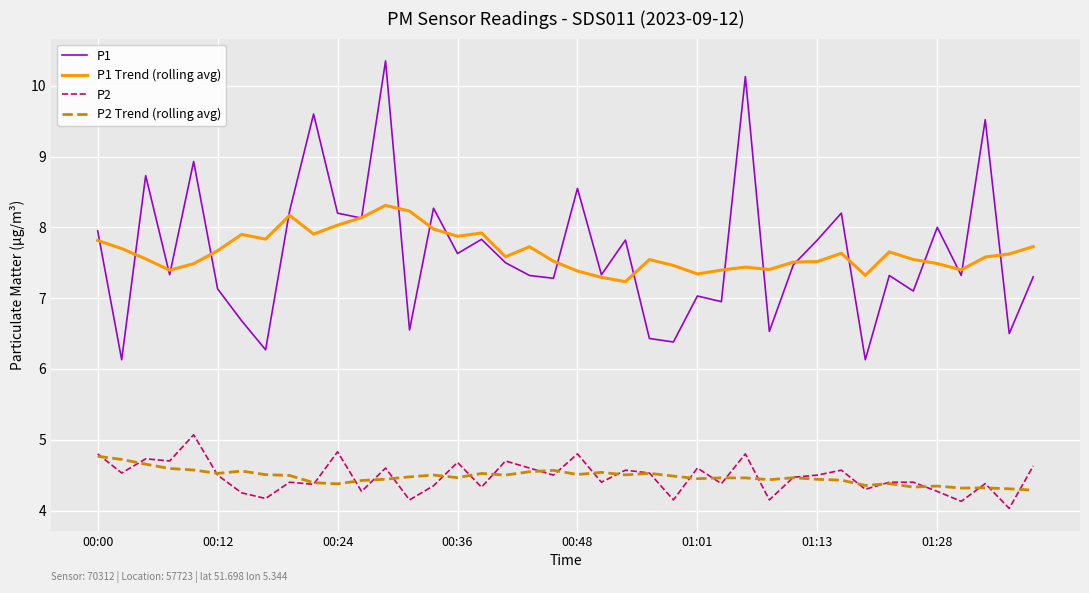

Which series has the widest spread of values?

P1